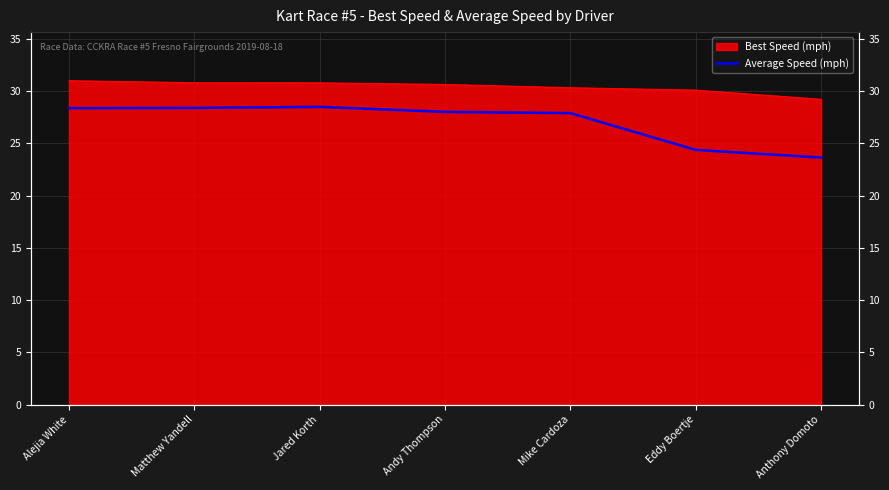

How many data points are less than 28?

3